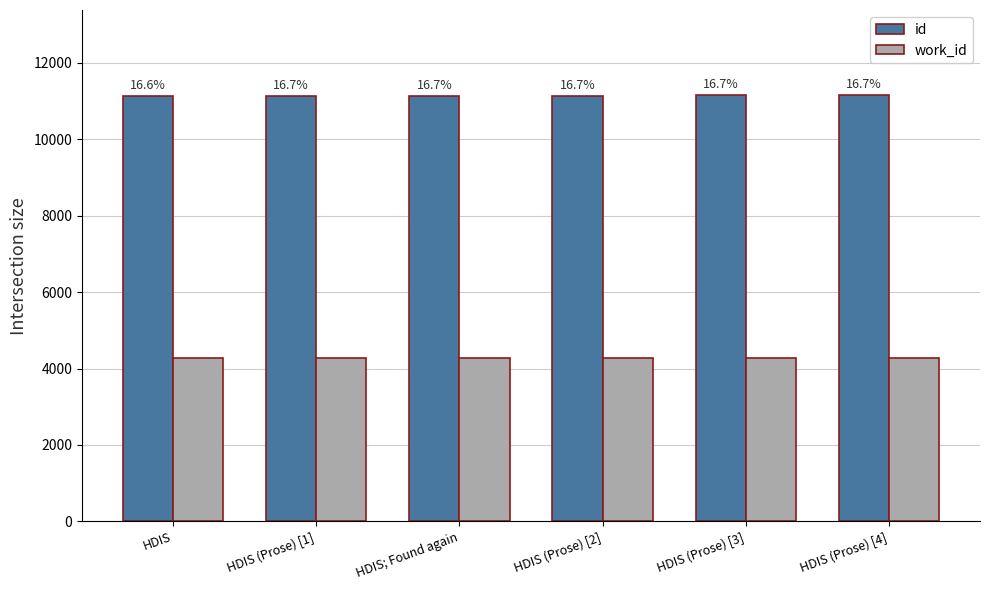

What is the label of the 1st bar from the left?

HDIS